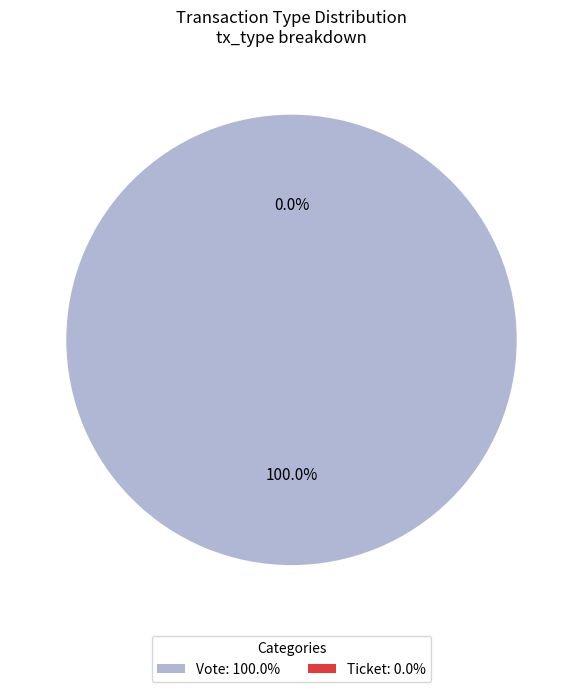

How many segments does this pie chart have?

2